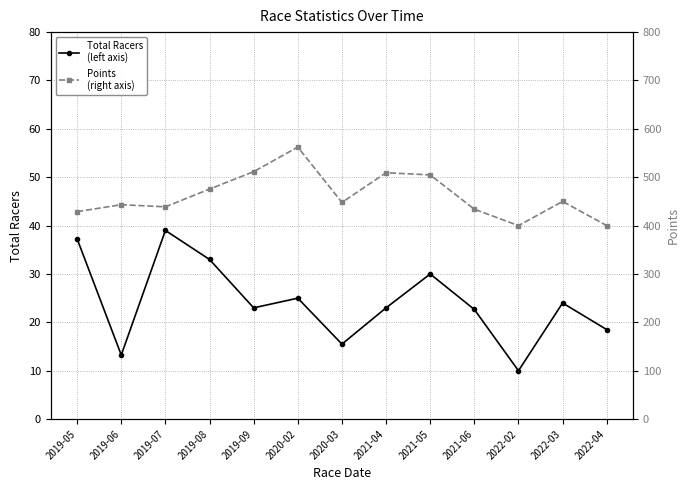

How many interior local peaks does the Points
(right axis) series have?

4